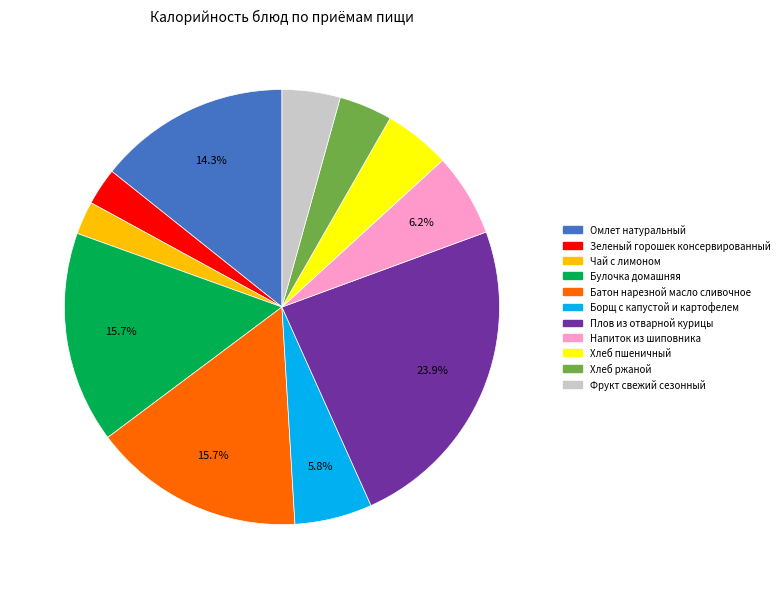

How many segments does this pie chart have?

11